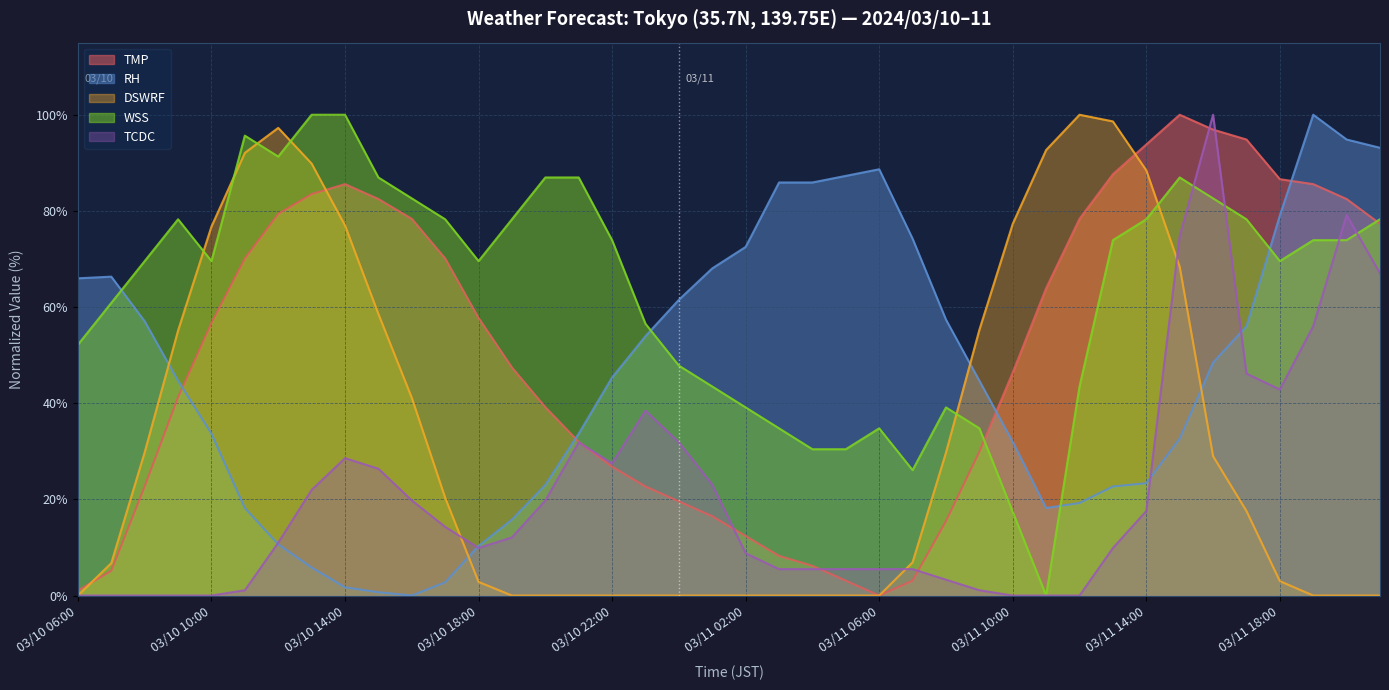

Reading left to right, extract all data points from this chart.

TMP: 1.0	5.2	22.7	41.2	56.7	70.1	79.4	83.5	85.6	82.5	78.4	70.1	57.7	47.4	39.2	32.0	26.8	22.7	19.6	16.5	12.4	8.2	6.2	3.1	0.0	3.1	15.5	29.9	46.4	63.9	78.4	87.6	93.8	100.0	96.9	94.8	86.6	85.6	82.5	77.3
RH: 66.0	66.3	57.0	44.7	33.7	18.2	10.7	5.8	1.7	0.7	0.0	2.7	10.3	15.8	23.0	33.7	45.4	54.0	61.5	68.0	72.5	85.9	85.9	87.3	88.7	74.2	57.4	44.7	32.0	18.2	19.2	22.7	23.4	32.6	48.5	56.0	79.0	100.0	94.8	93.1
DSWRF: 0.0	6.7	29.8	55.1	76.7	92.1	97.3	89.8	77.0	58.6	41.1	20.3	2.8	0.0	0.0	0.0	0.0	0.0	0.0	0.0	0.0	0.0	0.0	0.0	0.0	6.9	29.7	55.3	77.3	92.7	100.0	98.6	88.4	68.4	29.0	17.6	3.0	0.0	0.0	0.0
WSS: 52.2	60.9	69.6	78.3	69.6	95.7	91.3	100.0	100.0	87.0	82.6	78.3	69.6	78.3	87.0	87.0	73.9	56.5	47.8	43.5	39.1	34.8	30.4	30.4	34.8	26.1	39.1	34.8	17.4	0.0	43.5	73.9	78.3	87.0	82.6	78.3	69.6	73.9	73.9	78.3
TCDC: 0.0	0.0	0.0	0.0	0.0	1.1	11.0	22.0	28.6	26.4	19.8	14.3	9.9	12.1	19.8	31.9	27.5	38.5	31.9	23.1	8.8	5.5	5.5	5.5	5.5	5.5	3.3	1.1	0.0	0.0	0.0	9.9	17.6	74.7	100.0	46.2	42.9	56.0	79.1	67.0